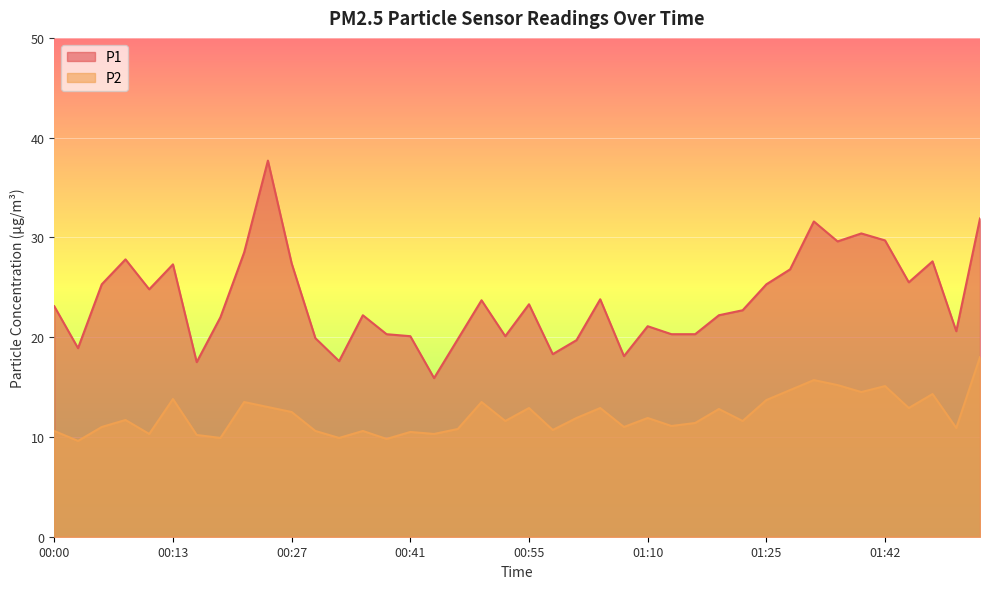

The value of P2 at 00:39 is 17.1. True or false?

False